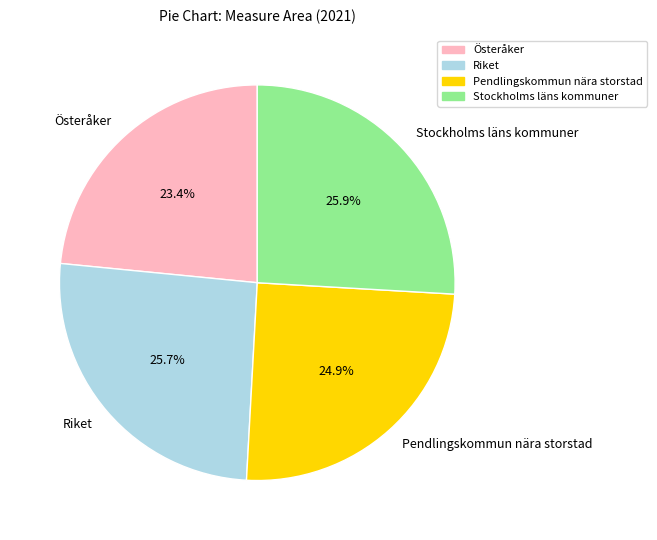

To the nearest percent, what is the difference between the Pendlingskommun nära storstad and Österåker slice percentages?

2%